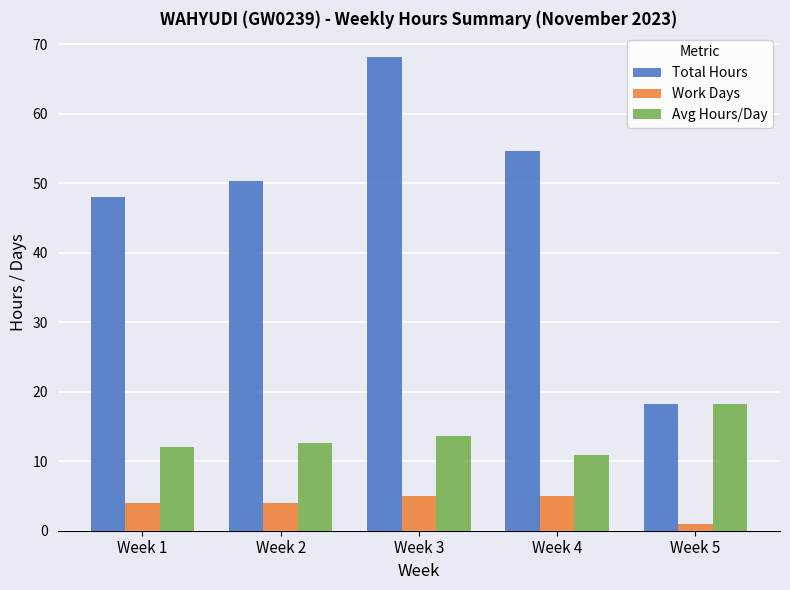

What is the maximum value for Total Hours?

68.2